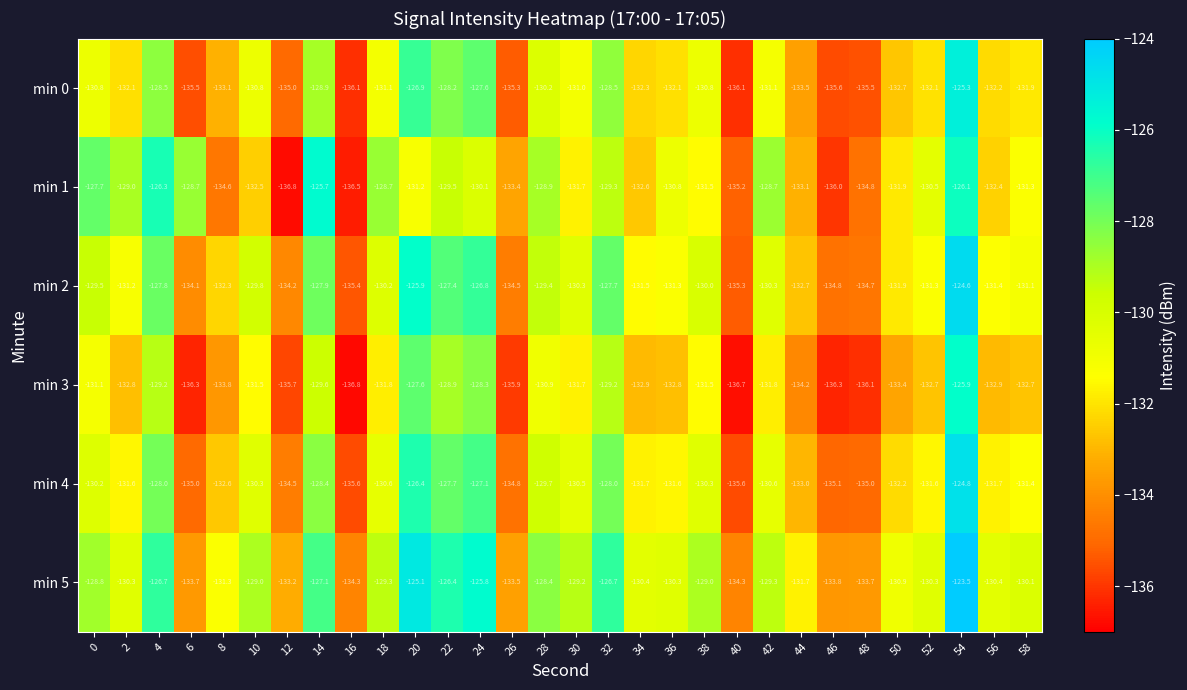

What is the sum of all min 1 values?

-3935.5